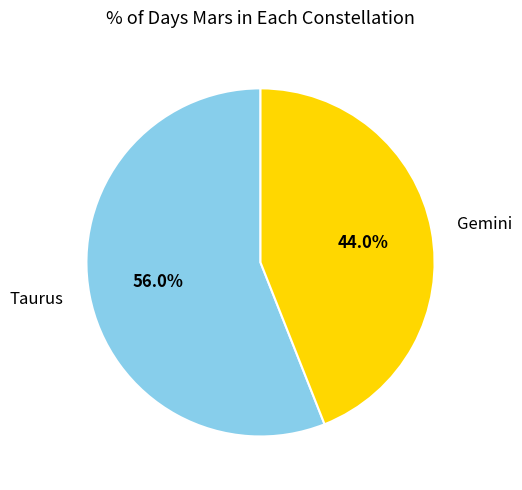

To the nearest percent, what is the average slice percentage?

50%